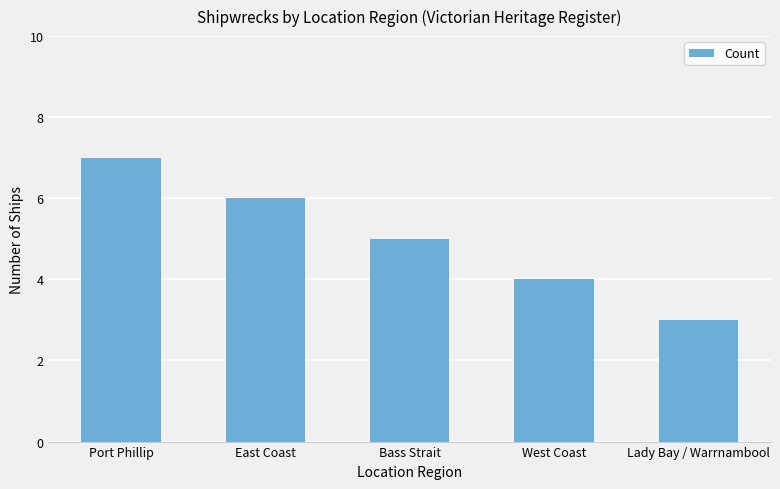

How many bars are there in total?

5